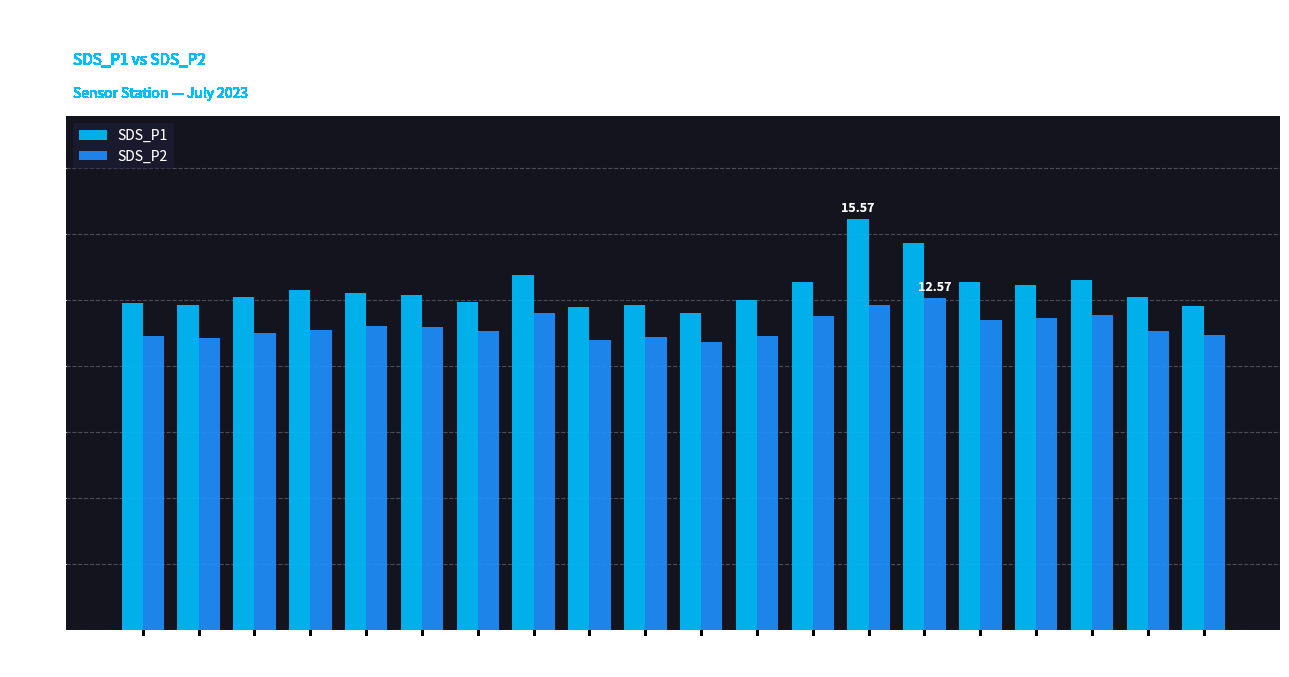

Is the value of SDS_P2 at 00:38 greater than the value of SDS_P1 at 00:46?

No